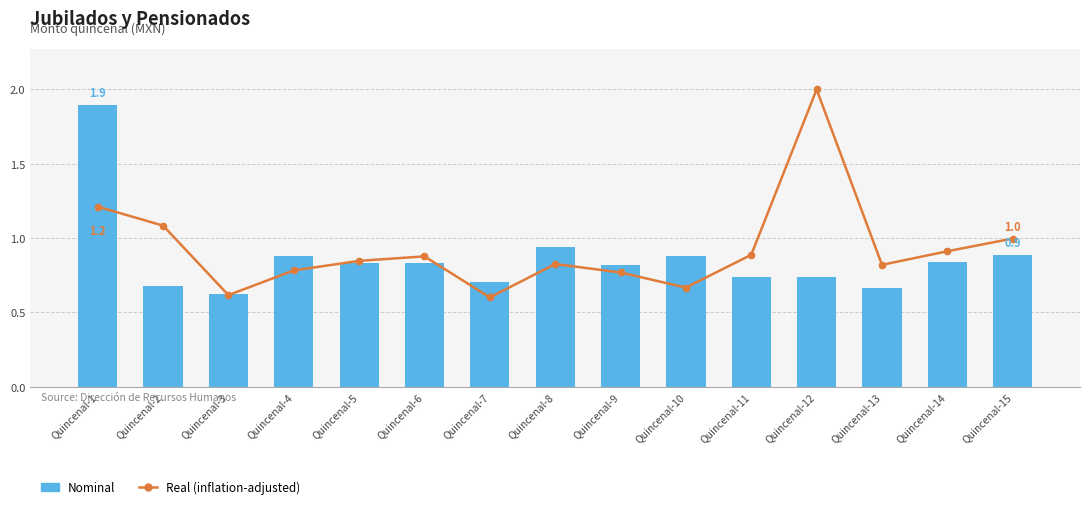

True or false: Nominal has a value of 0.2 at Quincenal-13.

False